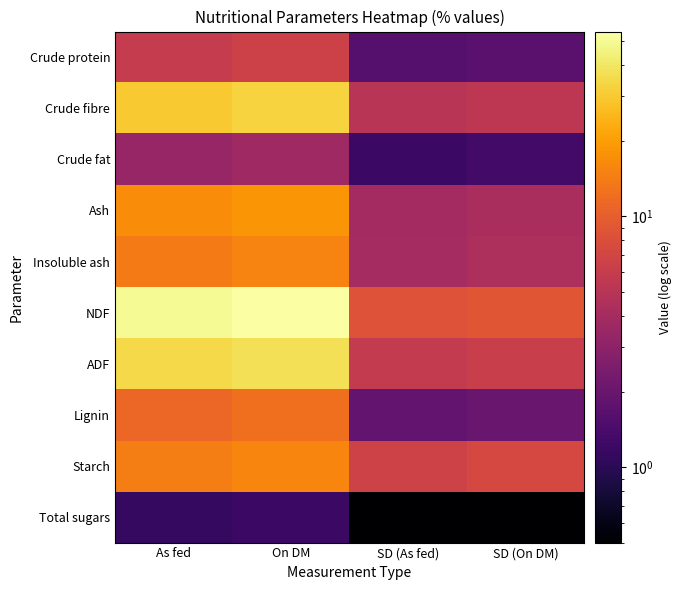

What is the maximum value shown in the chart?

54.4